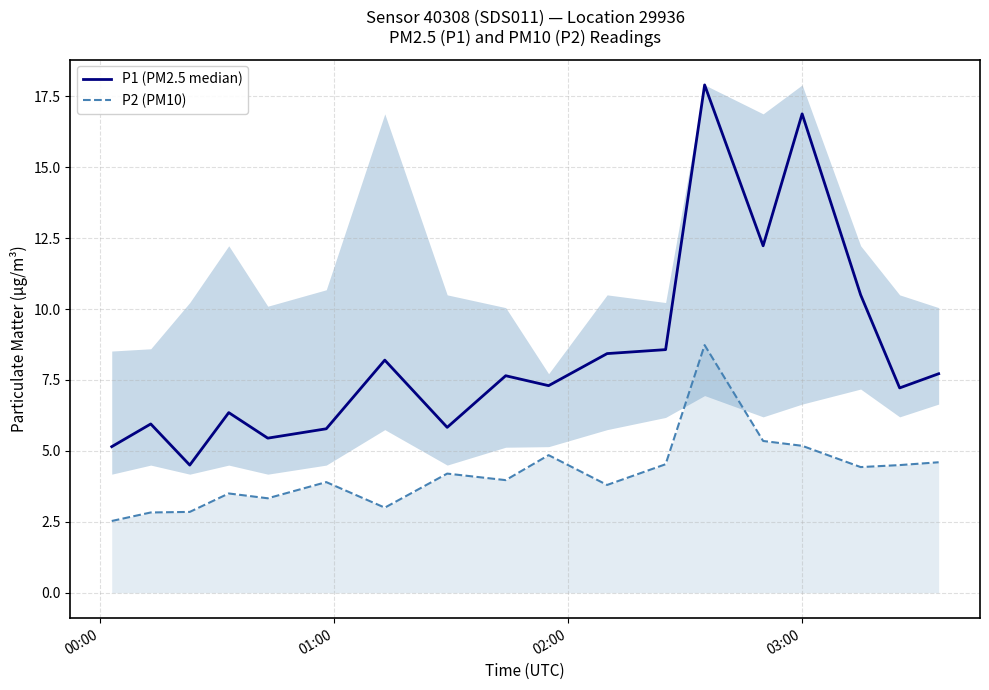

True or false: P1 (PM2.5 median) and P2 (PM10) intersect in this chart.

False